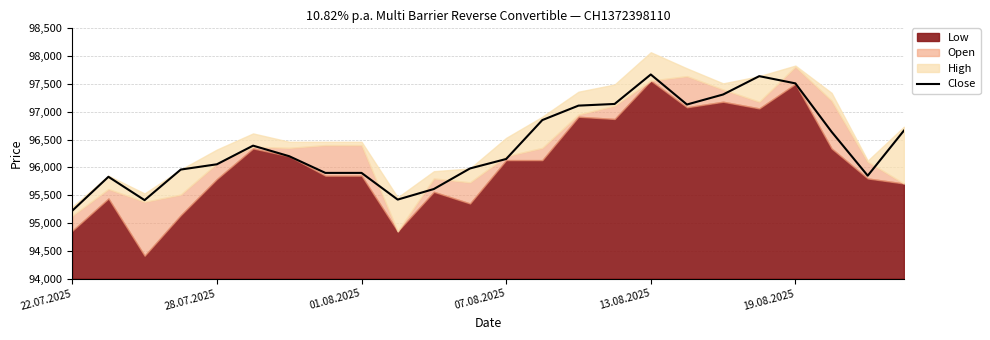

What is the maximum value for Close?

97670